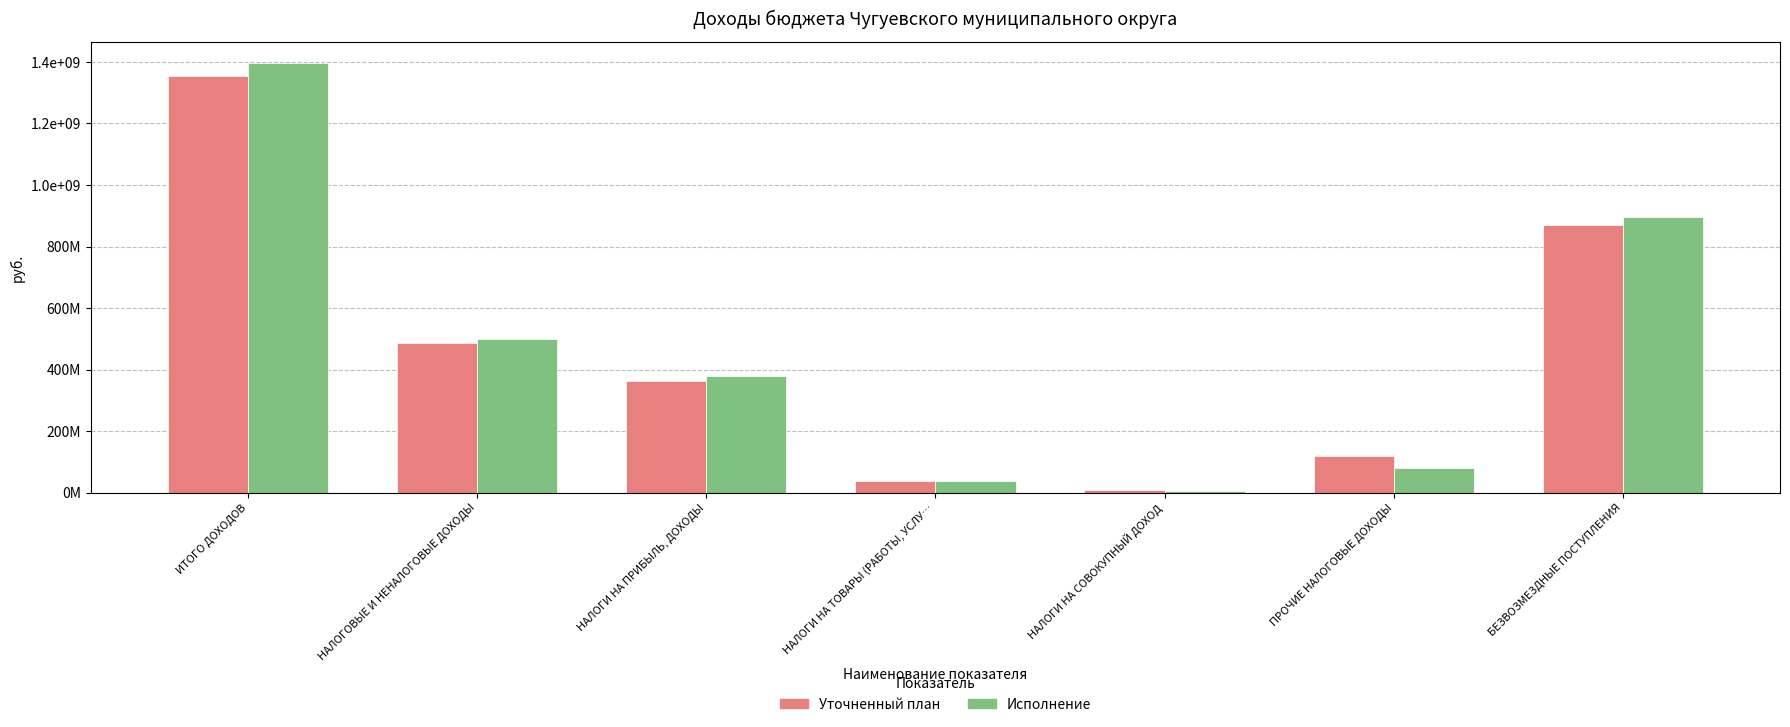

Are the bars horizontal?

No